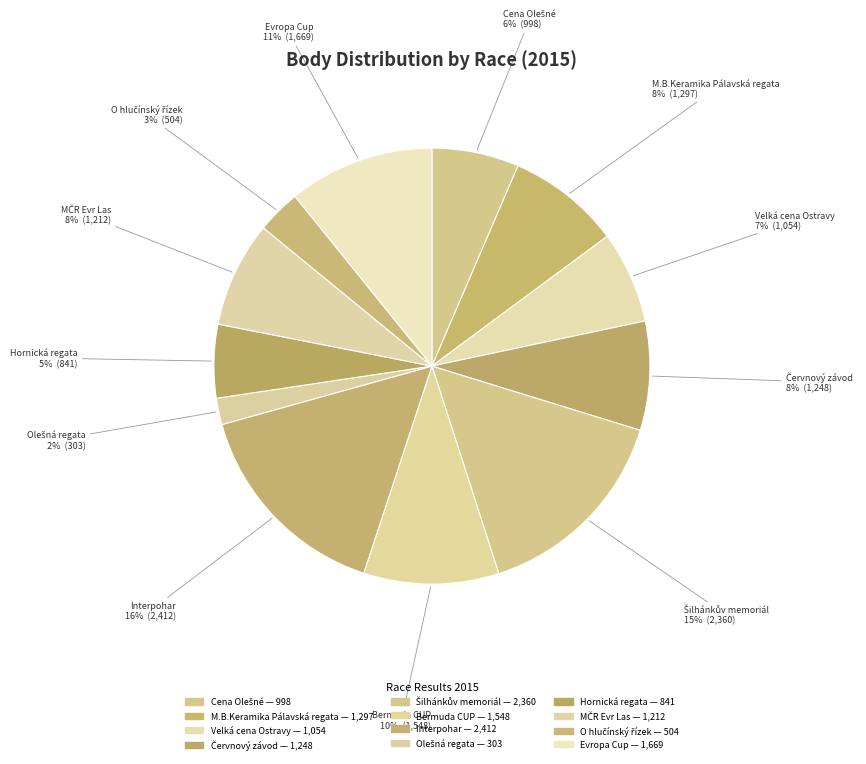

How many segments does this pie chart have?

12